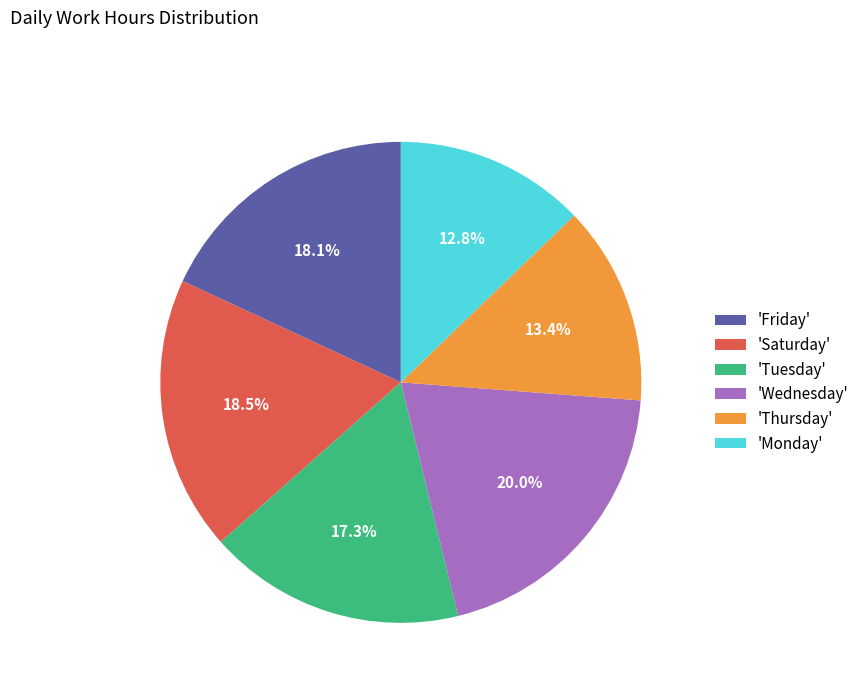

Which has a higher value, 'Wednesday' or 'Monday'?

'Wednesday'